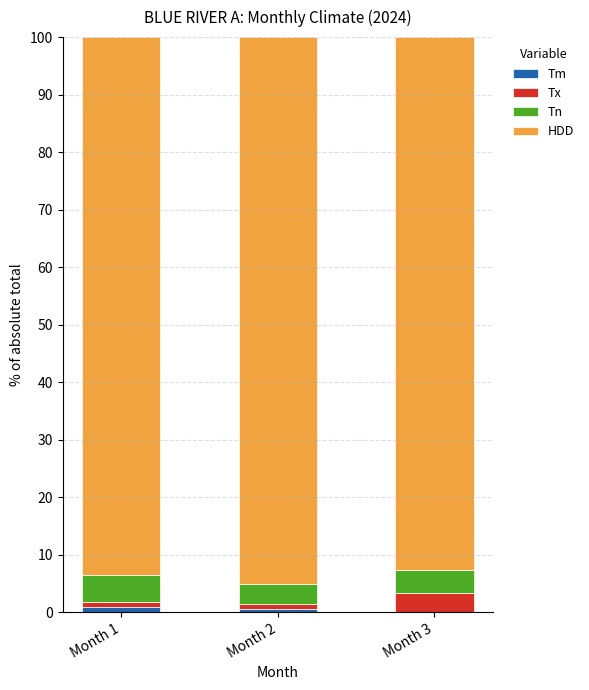

Rank the series by their maximum value, from lowest to highest.

Tm, Tx, Tn, HDD